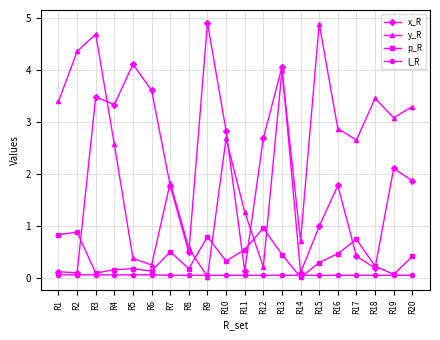

The p_R series shows 1.0 at R12. True or false?

True